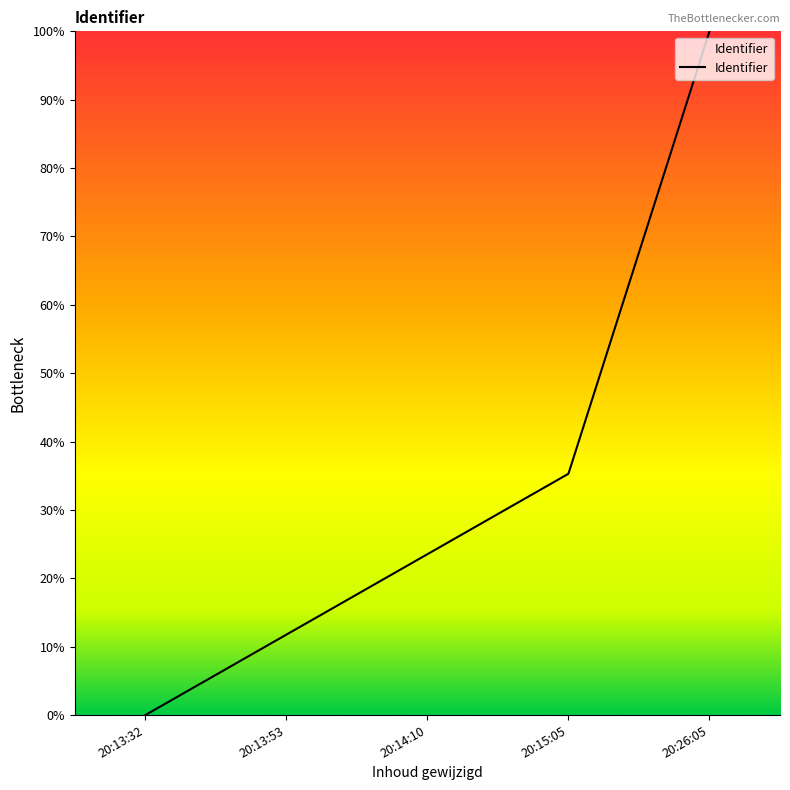

What position from the right is 20:13:53?

4